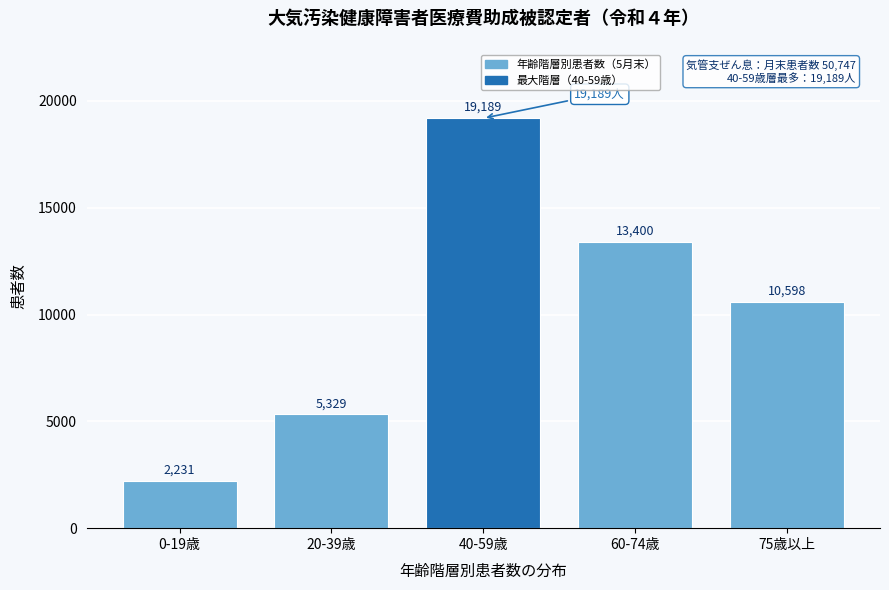

Reading left to right, what are all the values shown in this chart?

0-19歳=2231	20-39歳=5329	40-59歳=19189	60-74歳=13400	75歳以上=10598